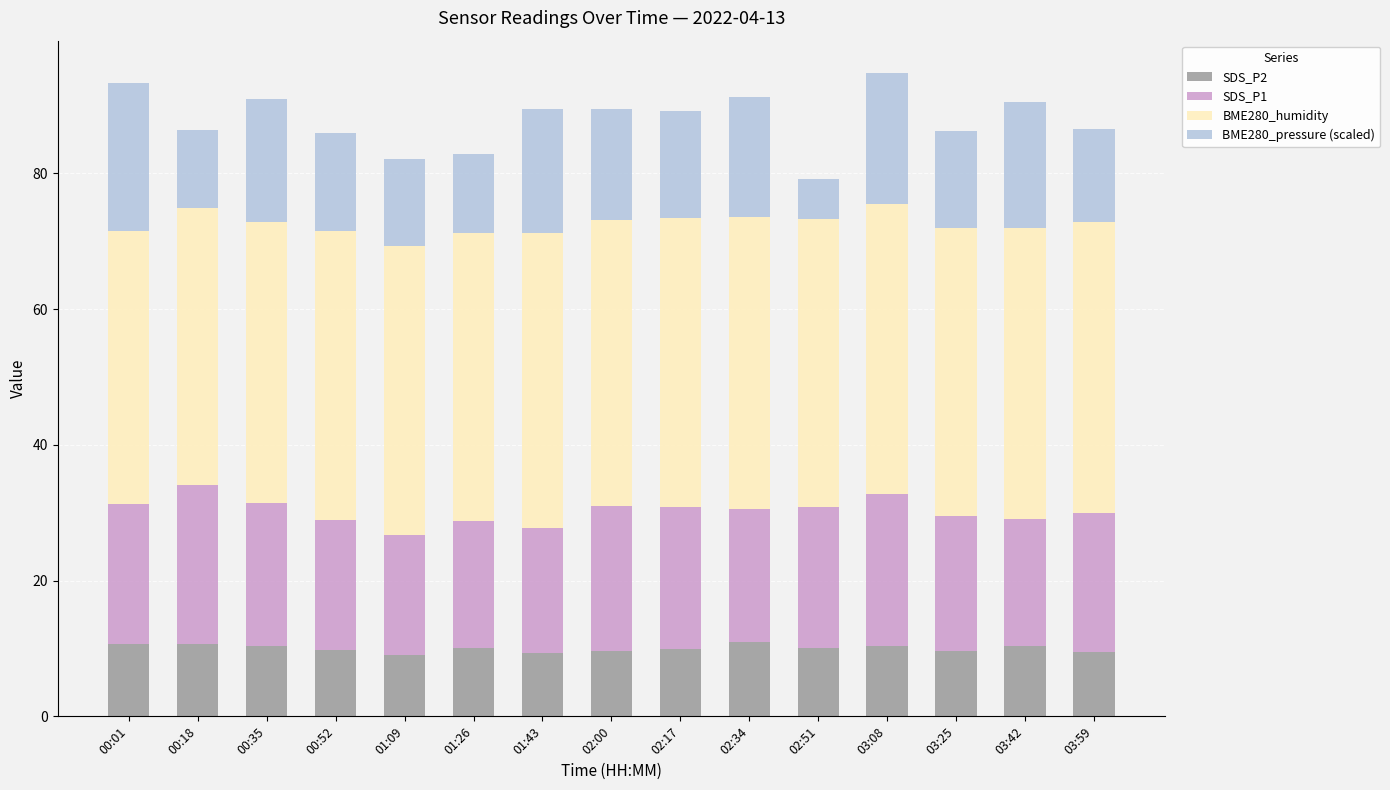

The value of SDS_P2 at 00:01 is 14.8. True or false?

False